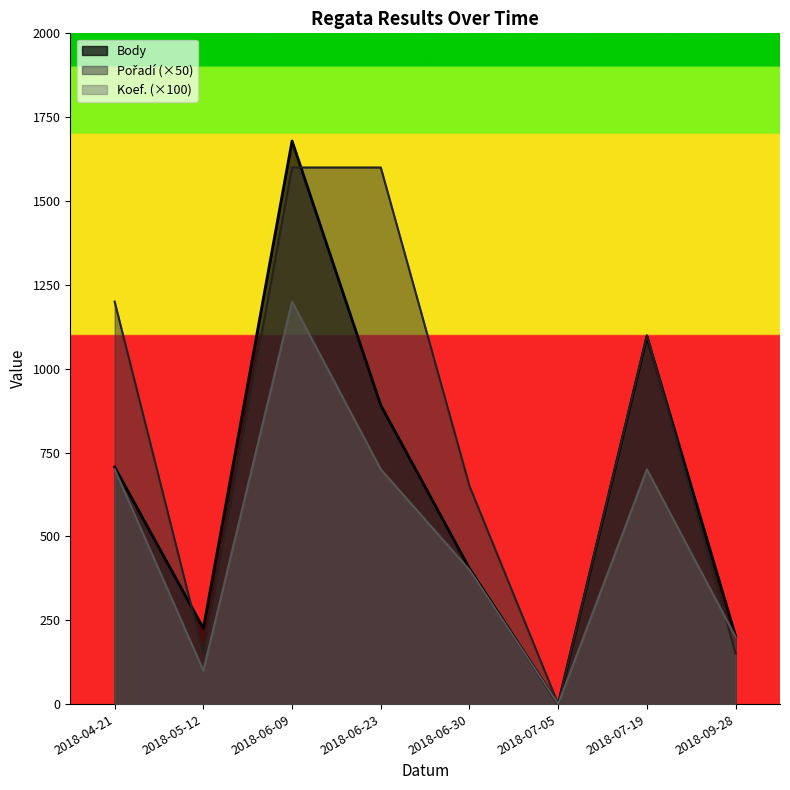

At which category does Koef. reach its first local valley?

2018-05-12